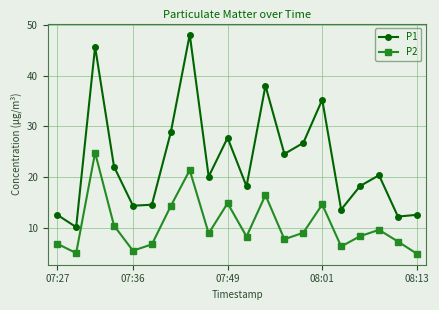

True or false: P1 and P2 cross at least once.

False